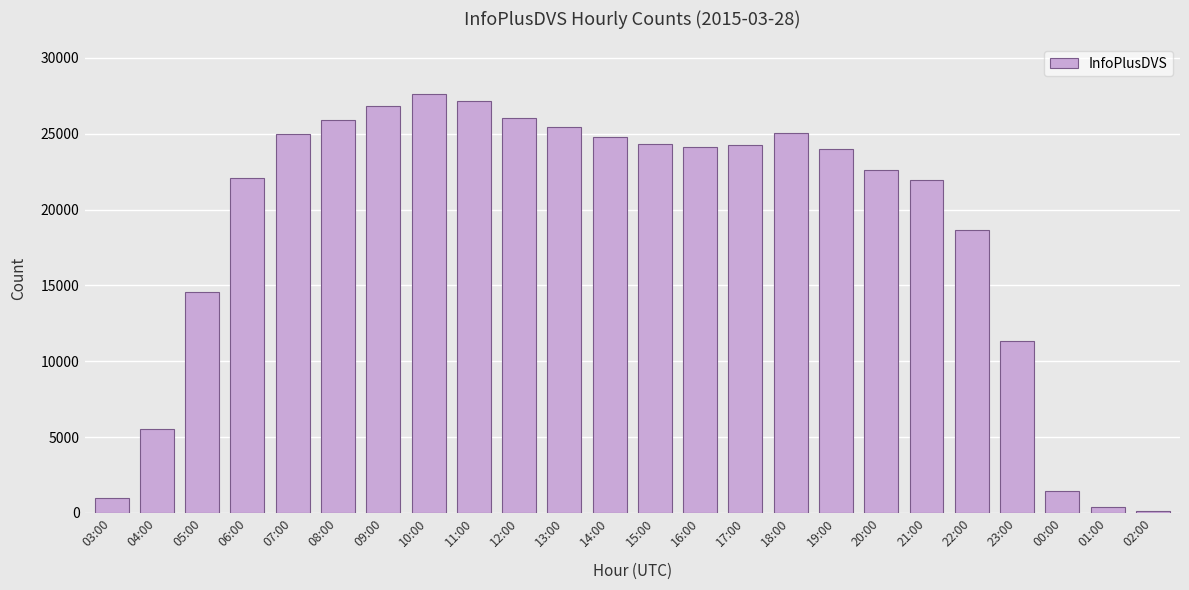

Where is the data nearest to the value 13859?

05:00